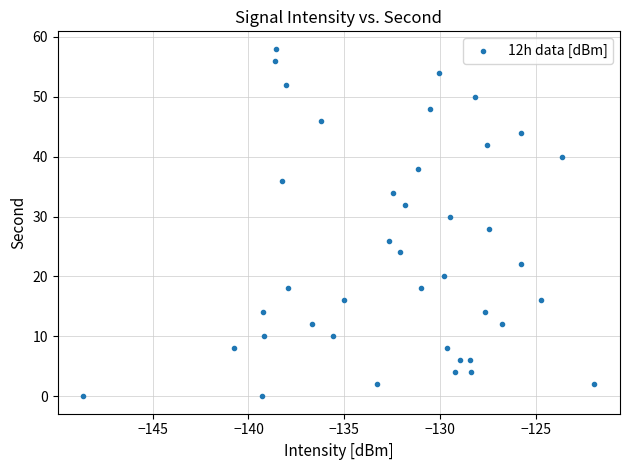

What is the range of Y values (max minus min)?

58